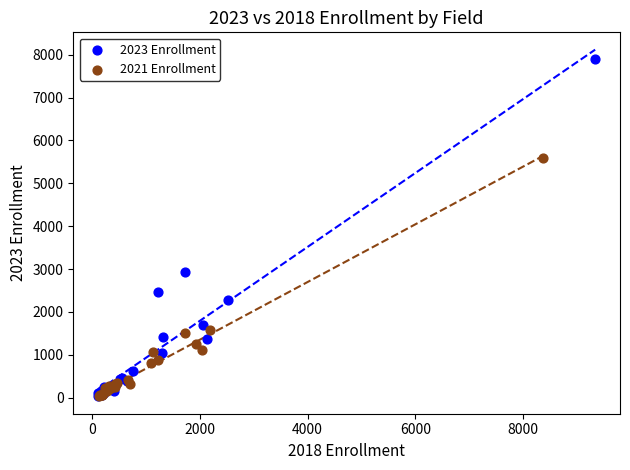

Which series reaches the maximum Y coordinate?

2023 Enrollment